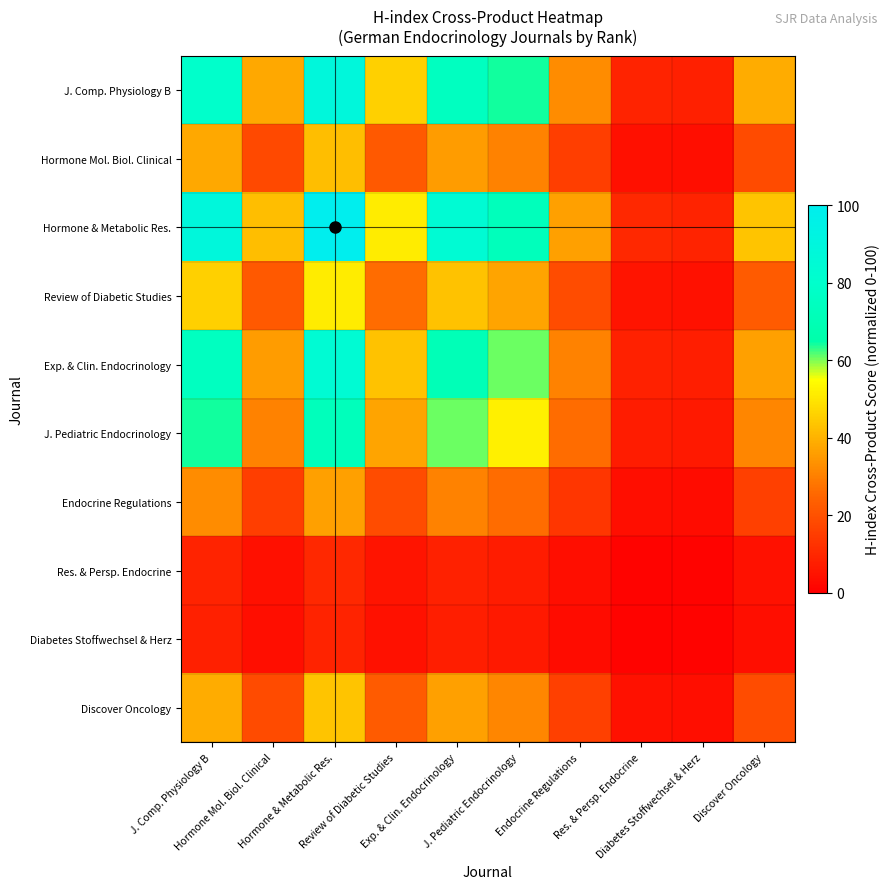

At which category is the sum across all series the highest?

Hormone & Metabolic Res.